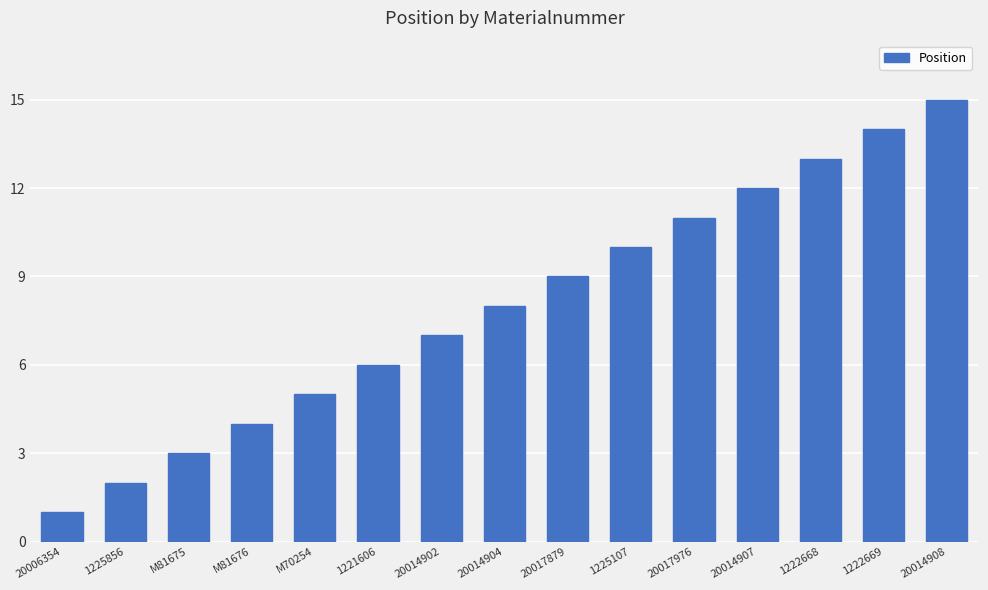

How many series are shown in this chart?

1